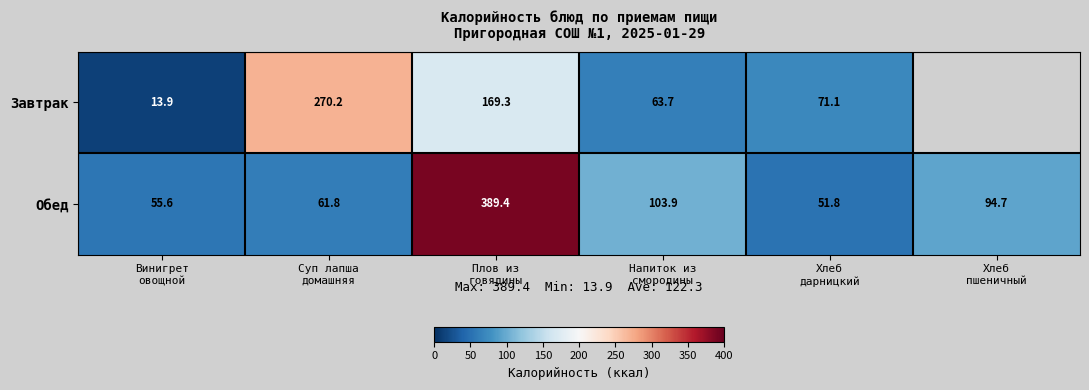

What is the difference between the maximum and minimum values in the Обед series?

337.6